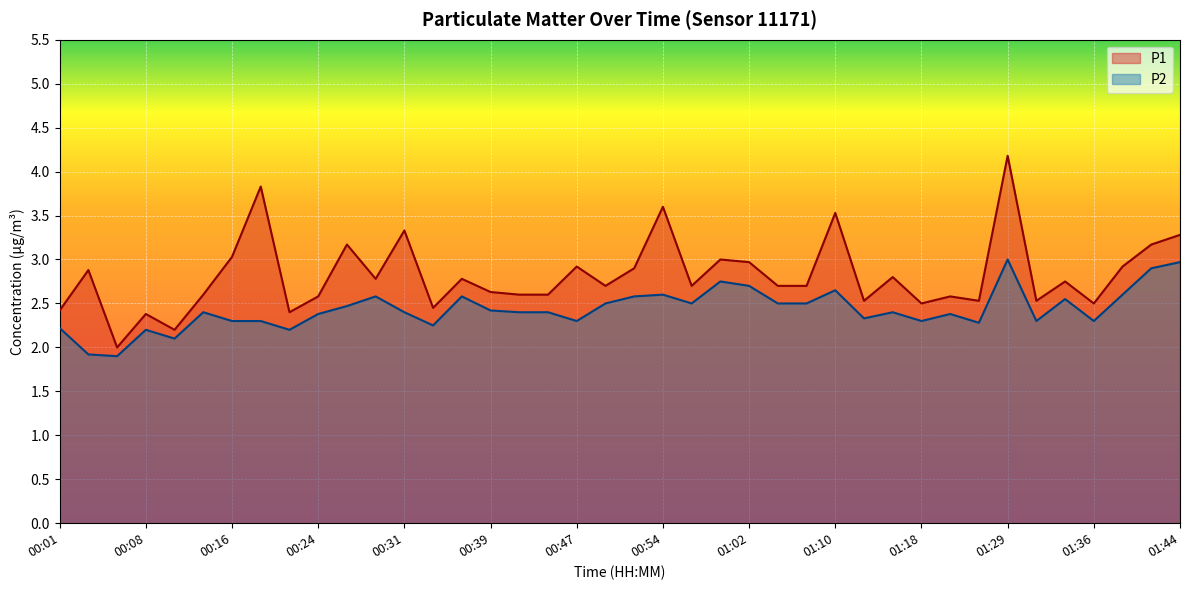

At which category does P1 reach its first local peak?

00:03